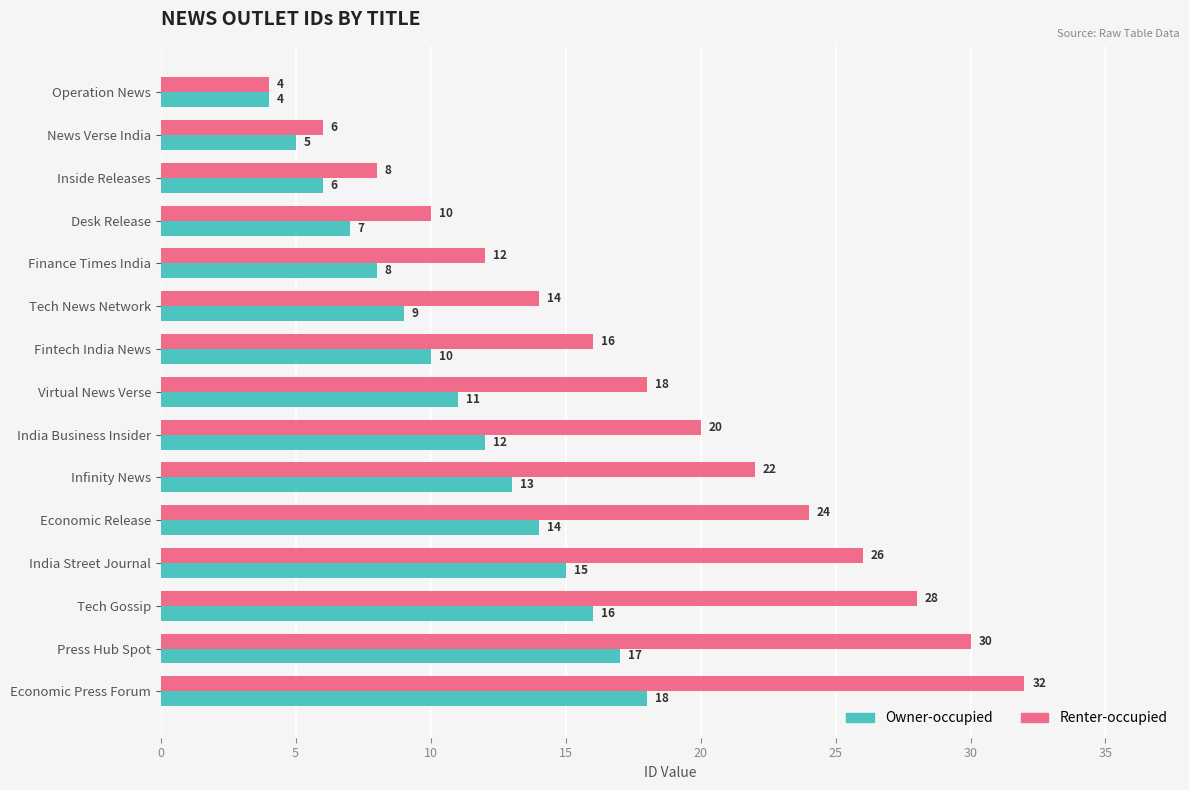

Is the value of Owner-occupied at India Street Journal greater than the value of Renter-occupied at India Business Insider?

No